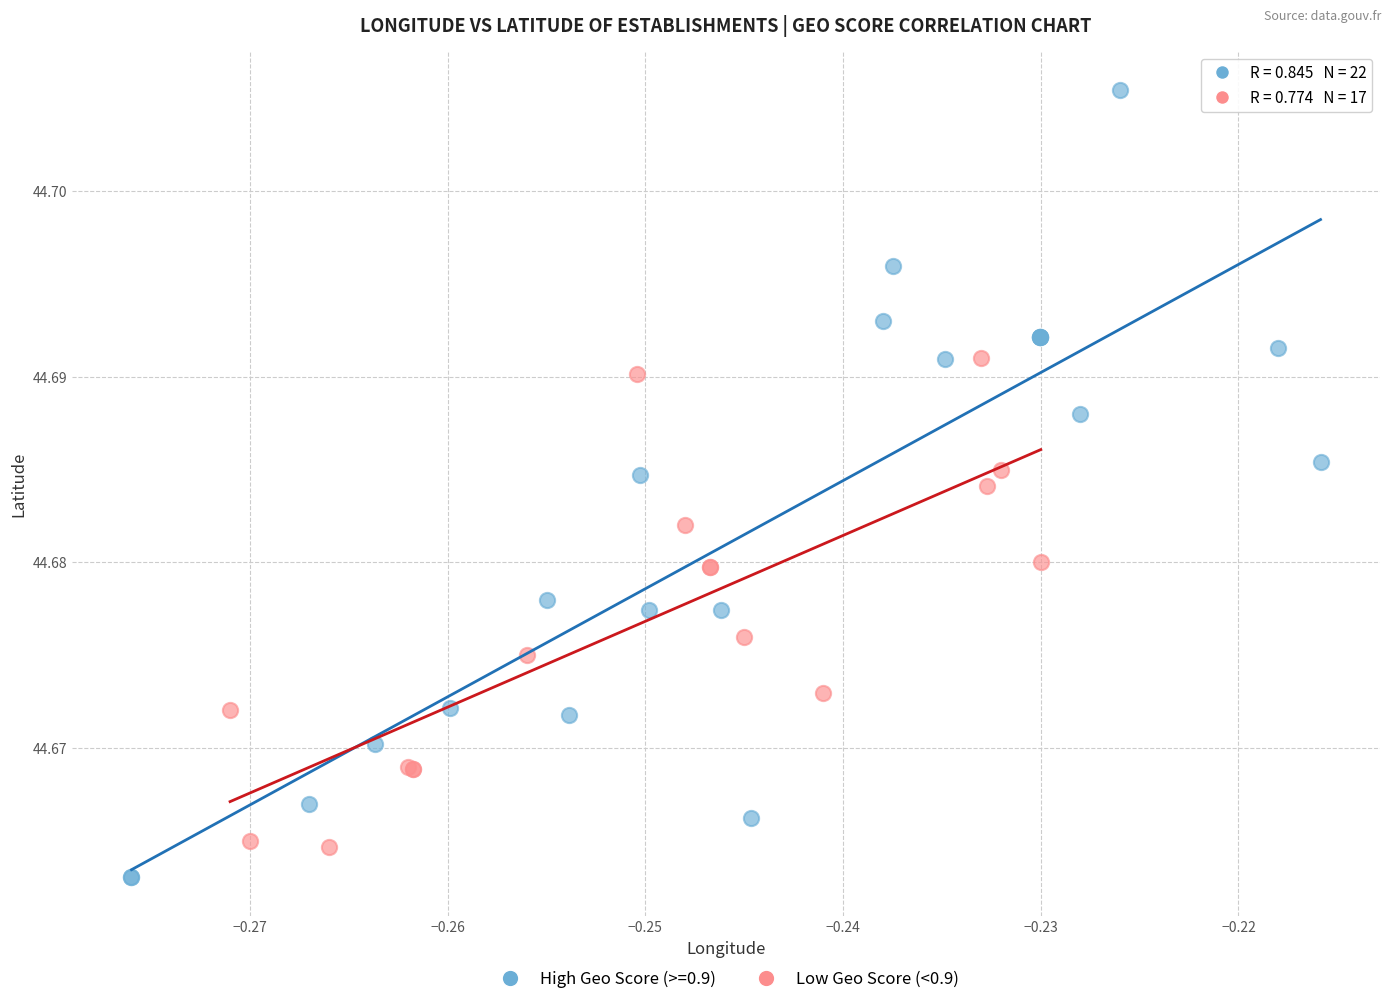

Which series contains the highest Y value?

High Geo Score (>=0.9)